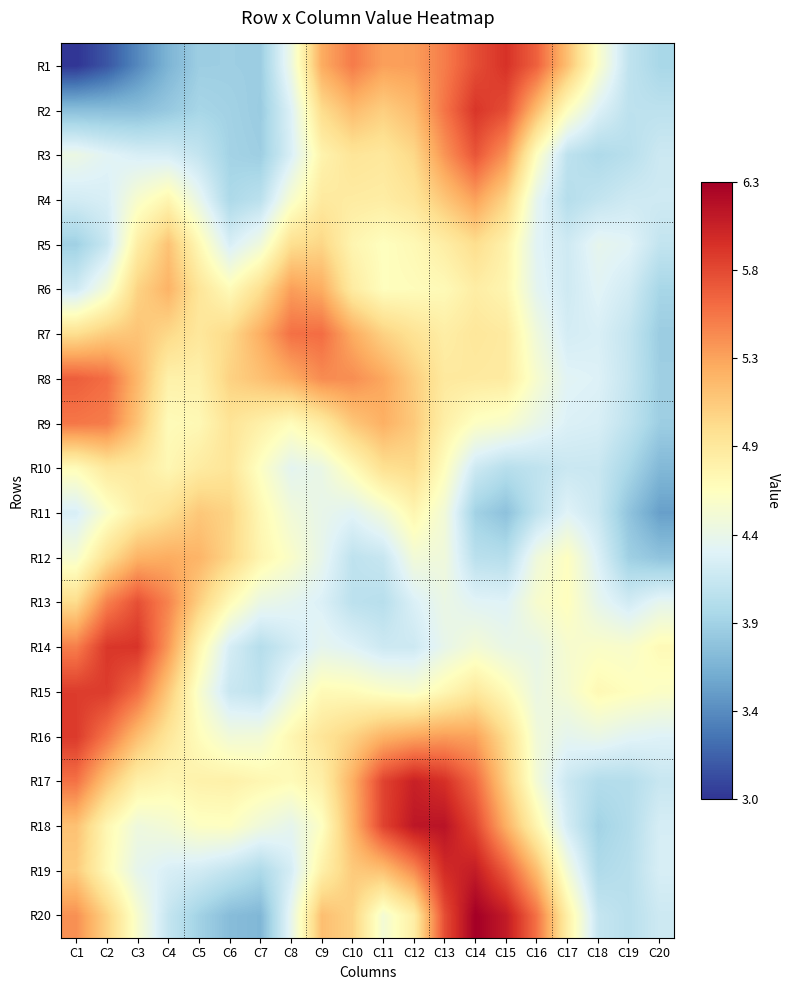

What is the total value across all series at C2?

97.2